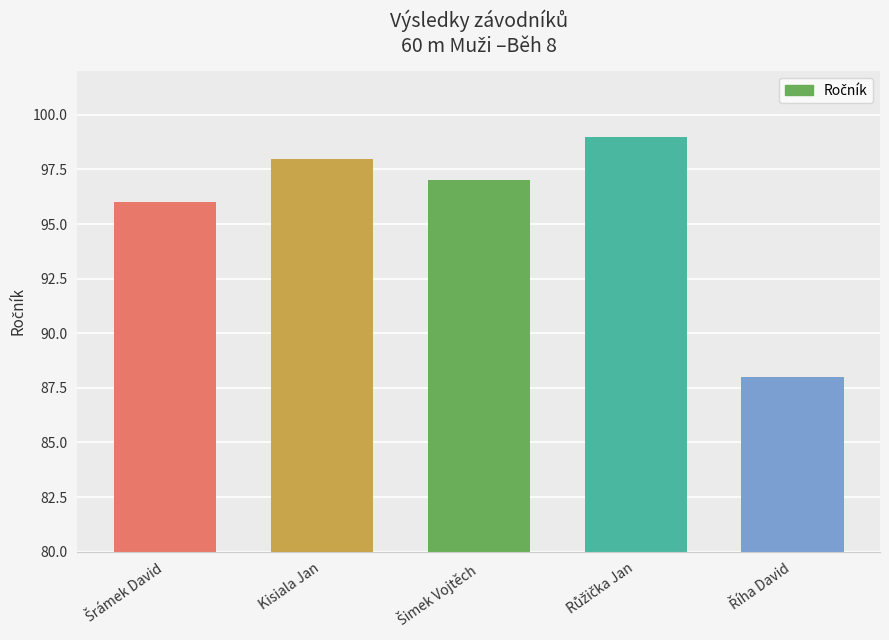

What is the label of the 4th bar from the right?

Kisiala Jan